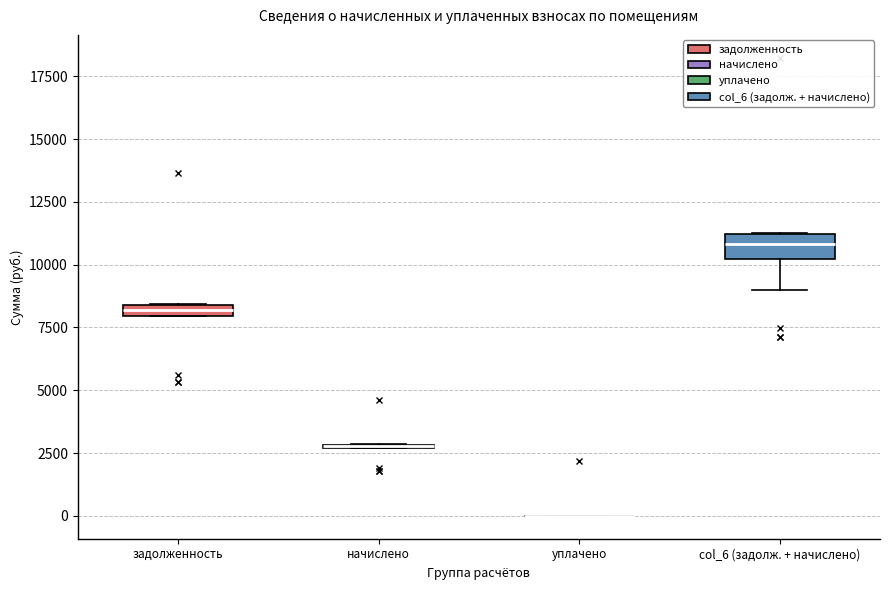

Comparing the boxes themselves (not the whiskers), which one is the tallest?

col_6 (задолж. + начислено)